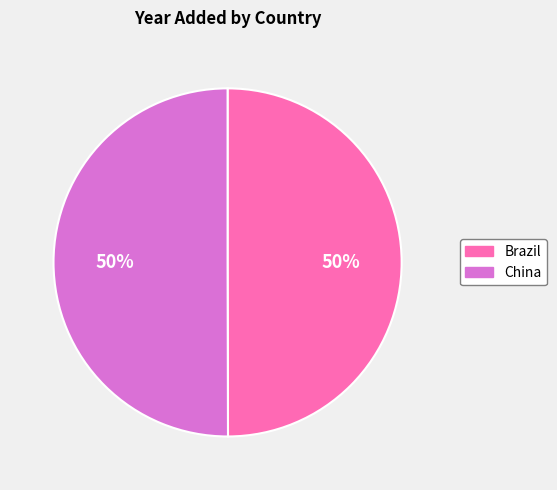

Do China and Brazil together represent more than half of the pie?

Yes